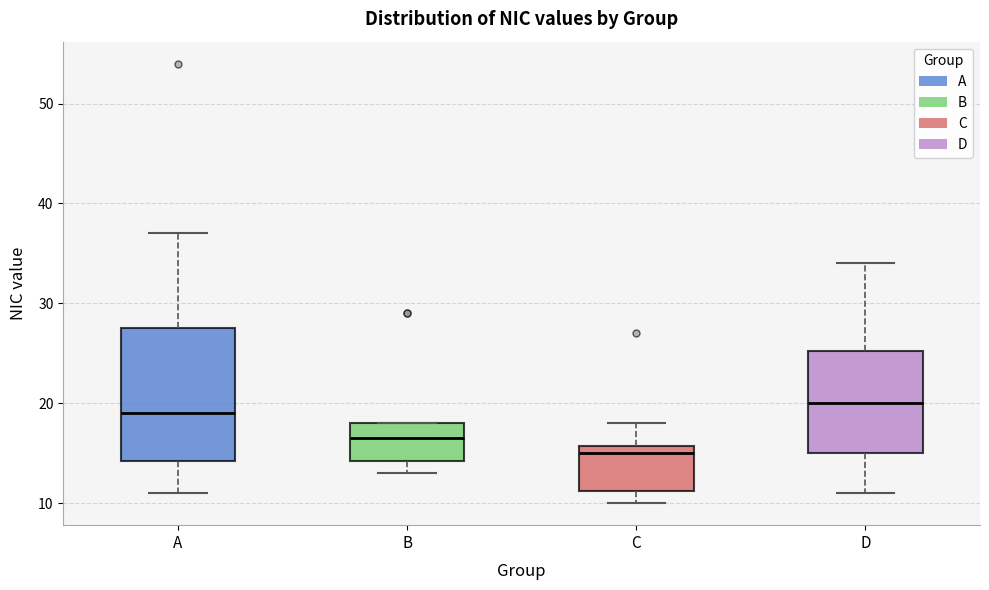

Which box is the tallest, from its lower edge to its upper edge?

A